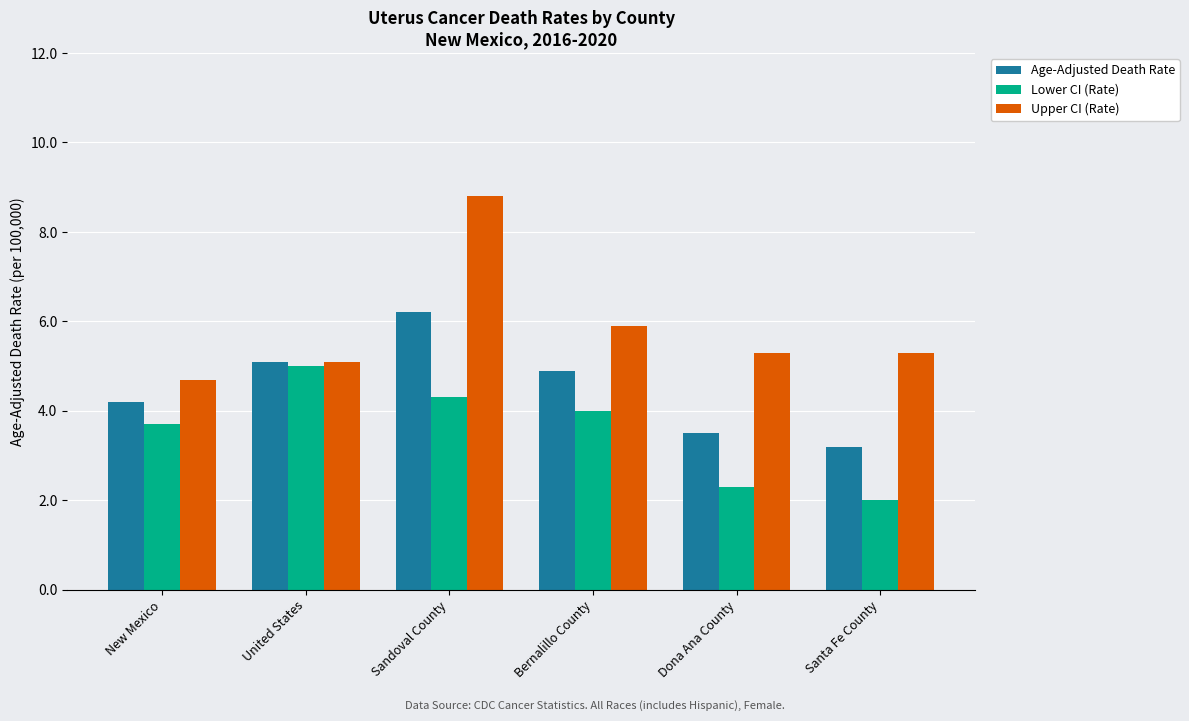

Where does the Lower CI (Rate) series first go above 4?

United States